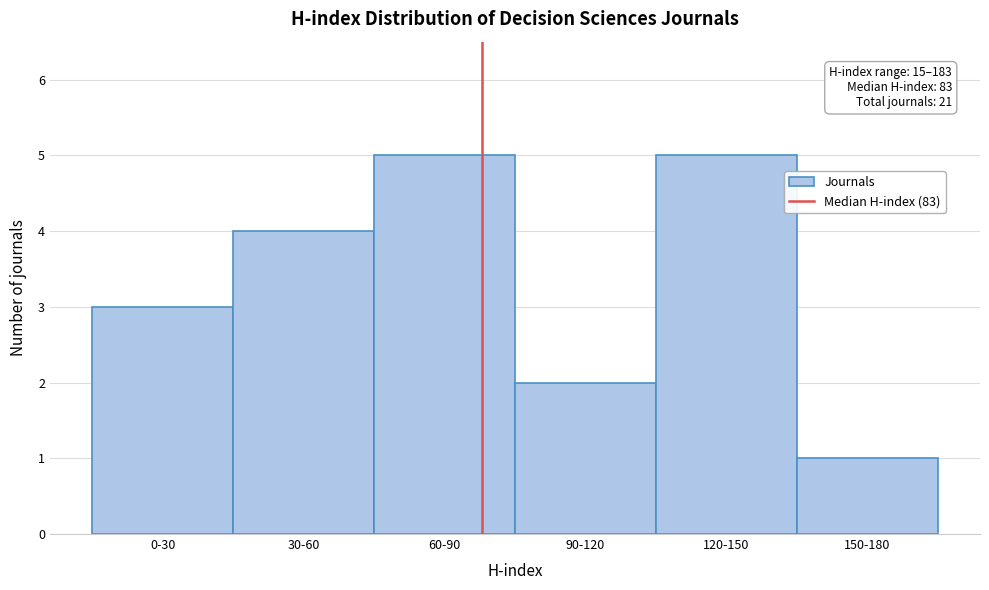

Reading left to right, list all the values displayed in this chart.

0-30=3	30-60=4	60-90=5	90-120=2	120-150=5	150-180=1